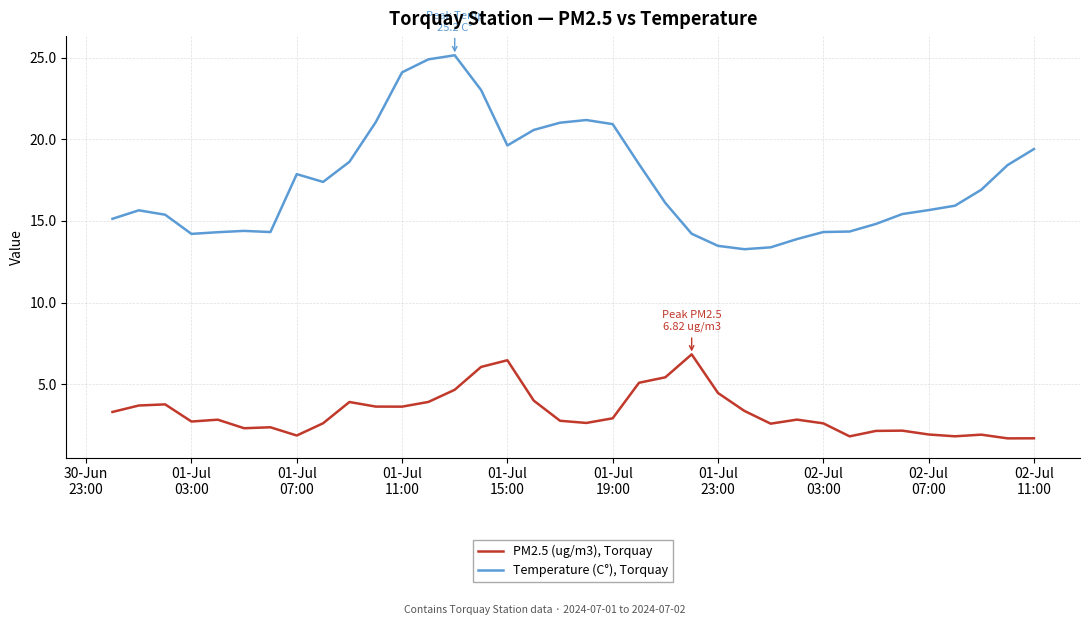

List the series in order of their peak value, highest first.

Temperature (C°), Torquay, PM2.5 (ug/m3), Torquay